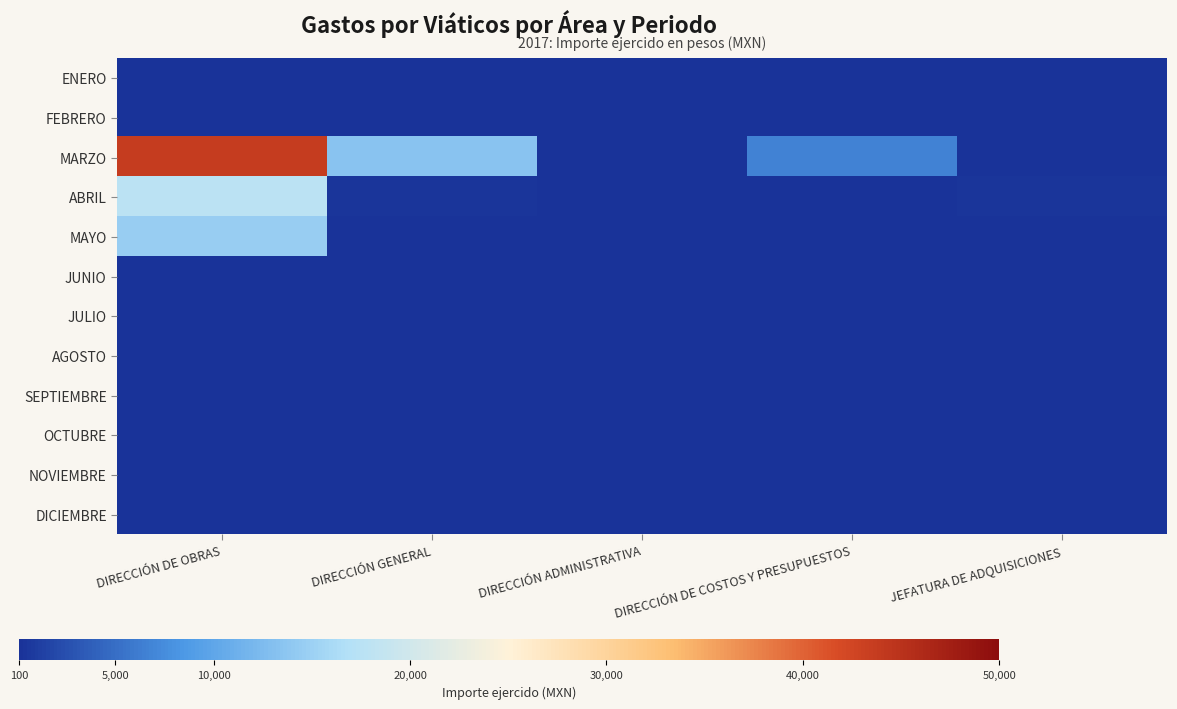

Which series has the largest total across all categories?

MARZO